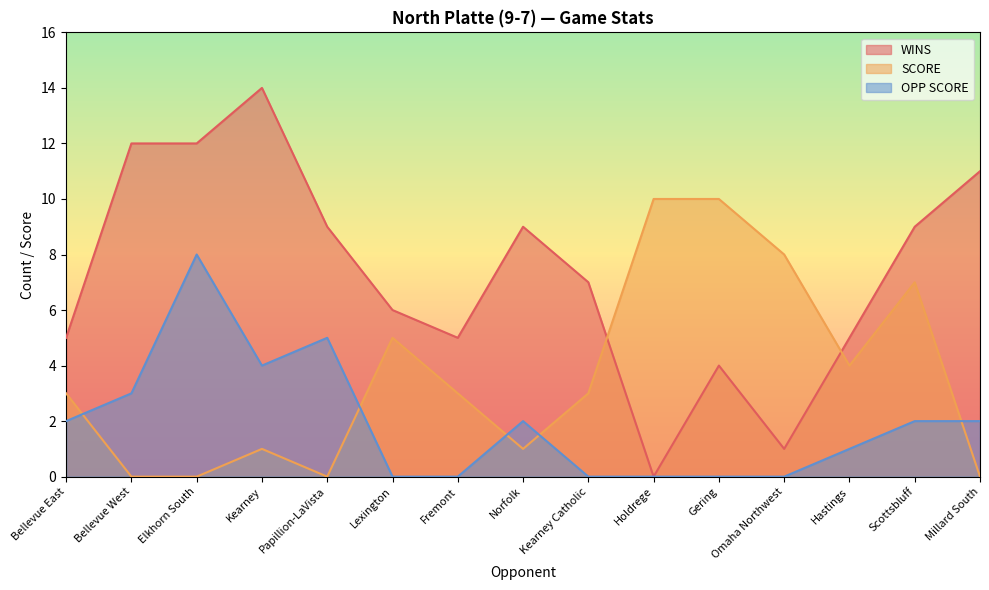

Which label corresponds to the smallest value in the chart?

Holdrege